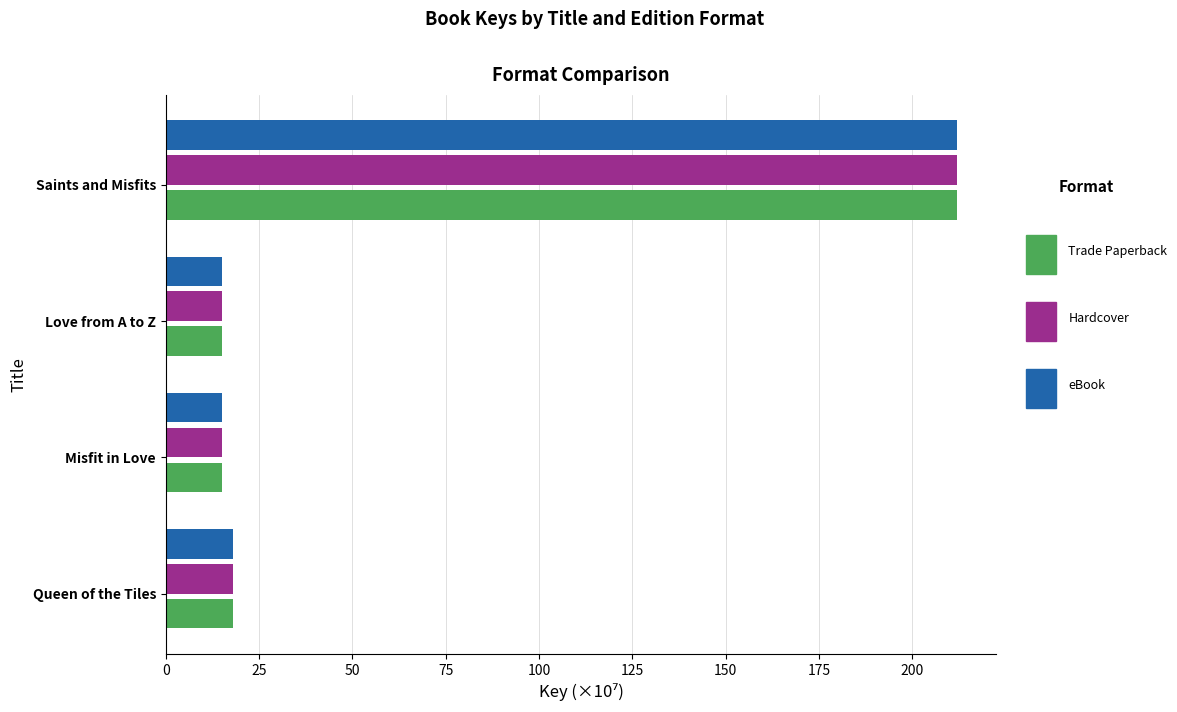

Which category has the highest value across all series?

Saints and Misfits